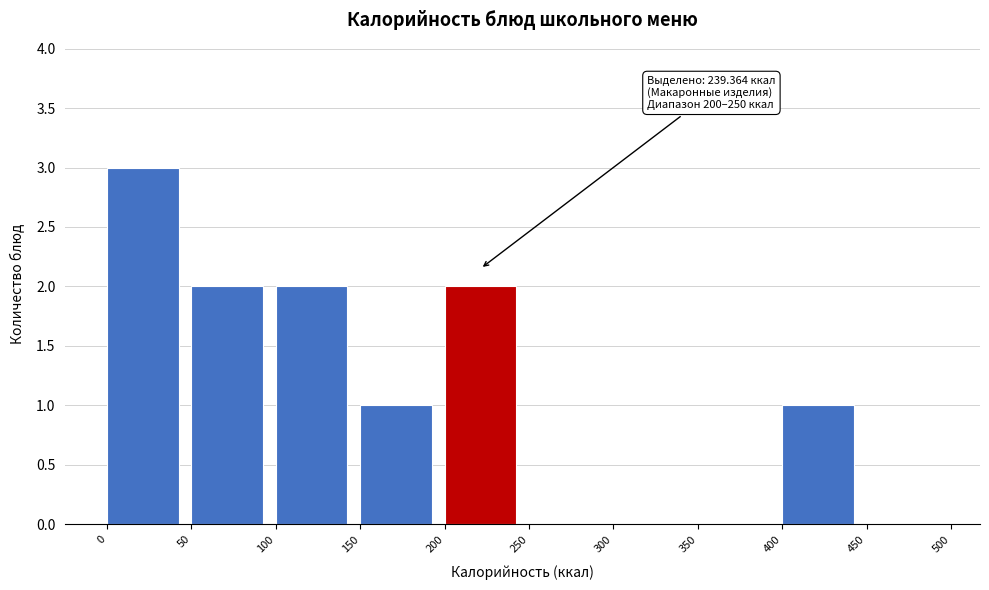

Over which range of the x-axis is the bar tallest?

0 to 50